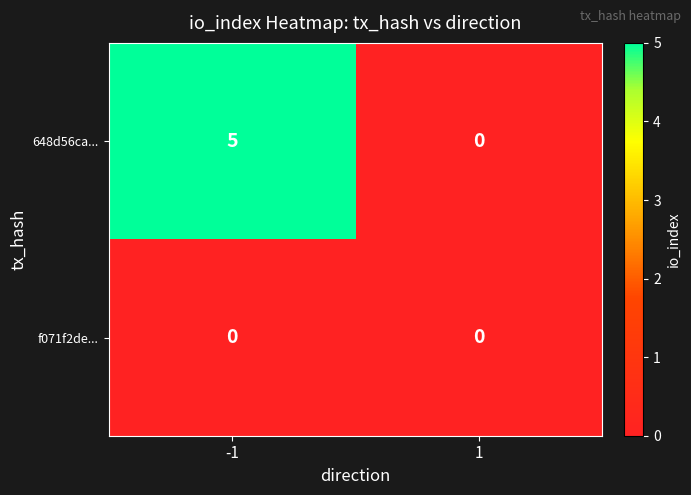

Rank the series by their maximum value, from highest to lowest.

648d56ca..., f071f2de...